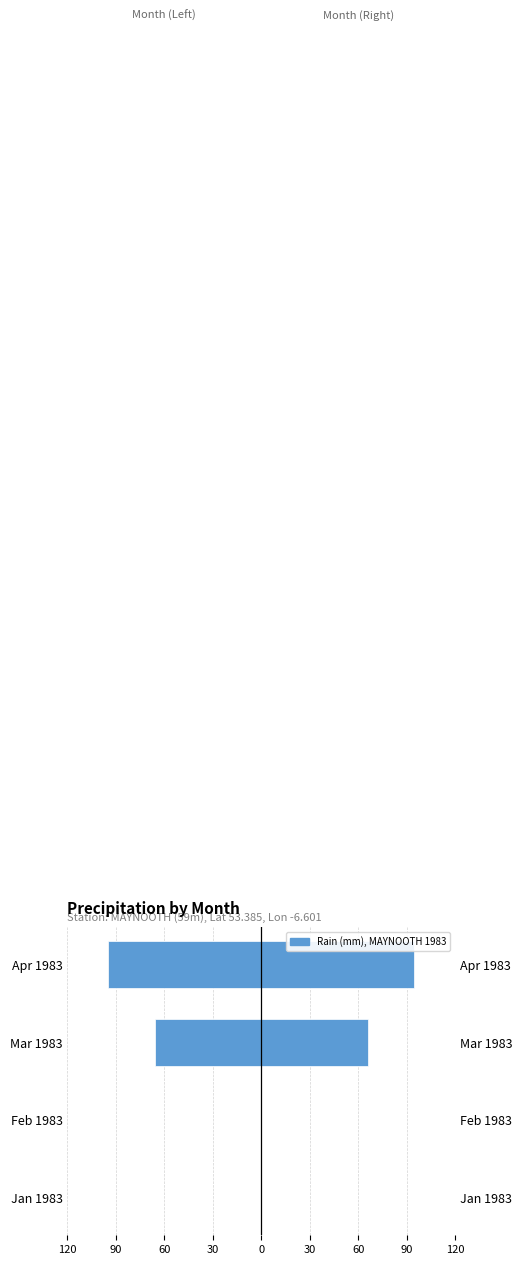

Reading right to left, extract all data points from this chart.

Rain (mm) — Left: -94.8	-66.0	0.0	0.0
Rain (mm) — Right: 94.8	66.0	0.0	0.0